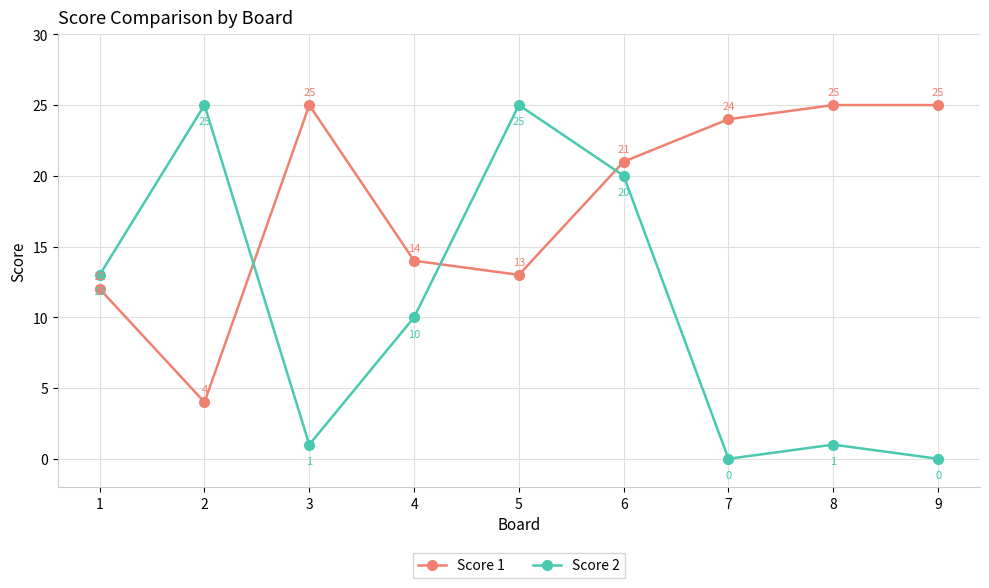

Reading right to left, list all the values displayed in this chart.

Score 1: 9=25	8=25	7=24	6=21	5=13	4=14	3=25	2=4	1=12
Score 2: 9=0	8=1	7=0	6=20	5=25	4=10	3=1	2=25	1=13